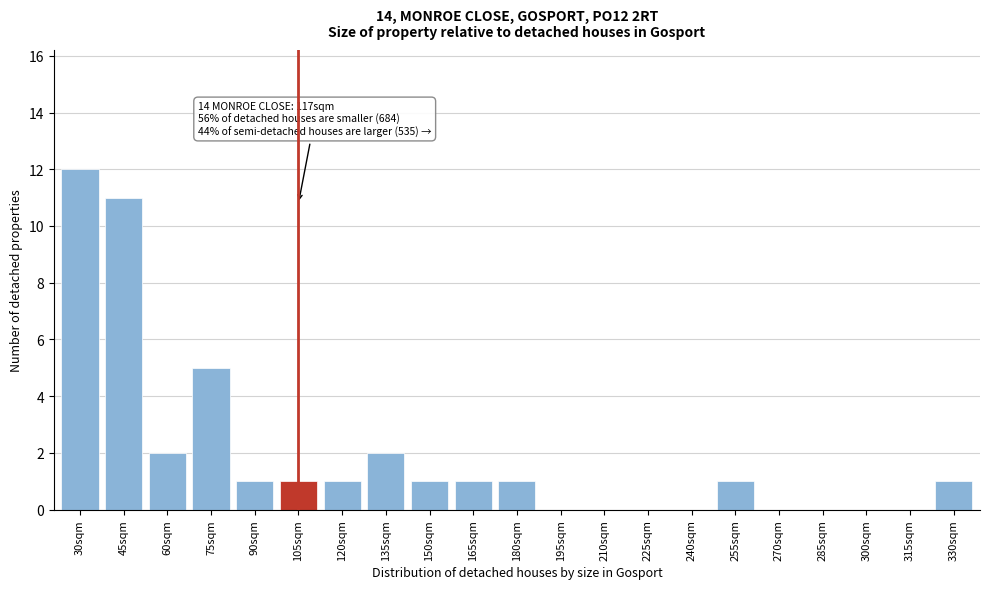

Reading left to right, list all the values displayed in this chart.

30sqm=12	45sqm=11	60sqm=2	75sqm=5	90sqm=1	105sqm=1	120sqm=1	135sqm=2	150sqm=1	165sqm=1	180sqm=1	195sqm=0	210sqm=0	225sqm=0	240sqm=0	255sqm=1	270sqm=0	285sqm=0	300sqm=0	315sqm=0	330sqm=1